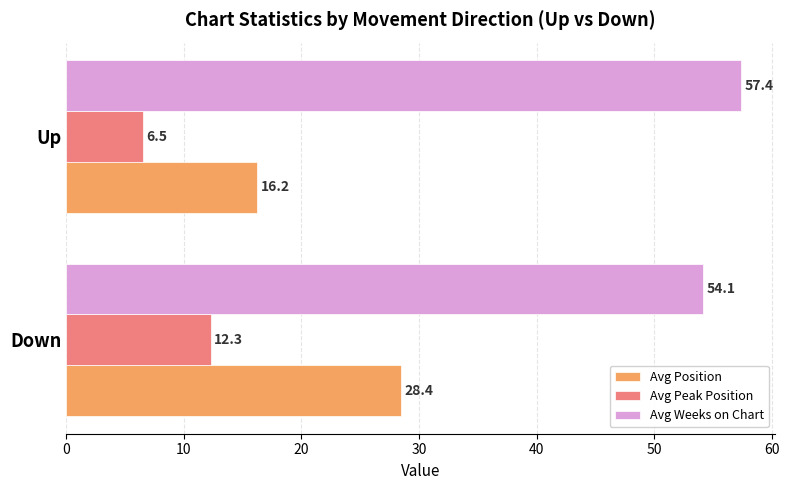

How many distinct data groups are displayed?

3